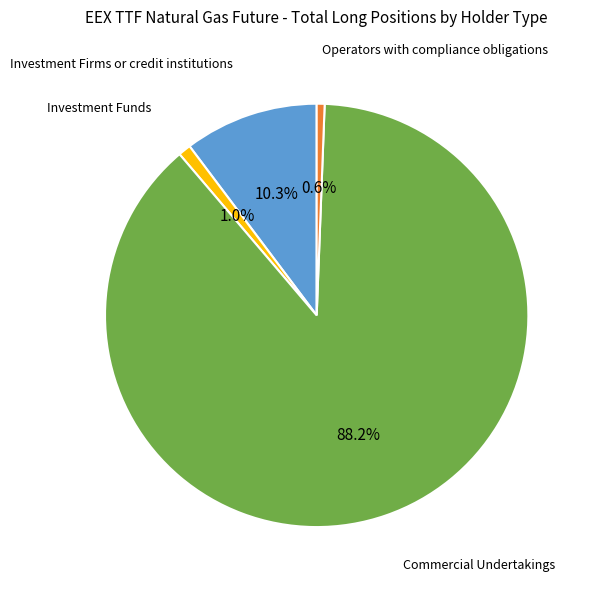

Does any single category account for the majority?

Yes